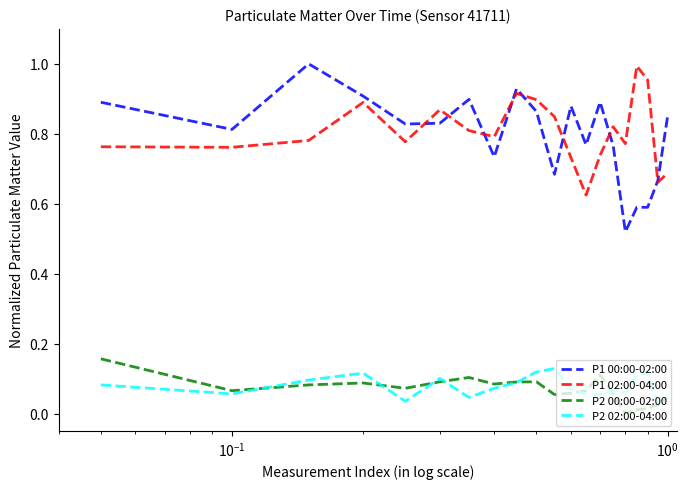

Which series has the widest spread of values?

P1 00:00-02:00